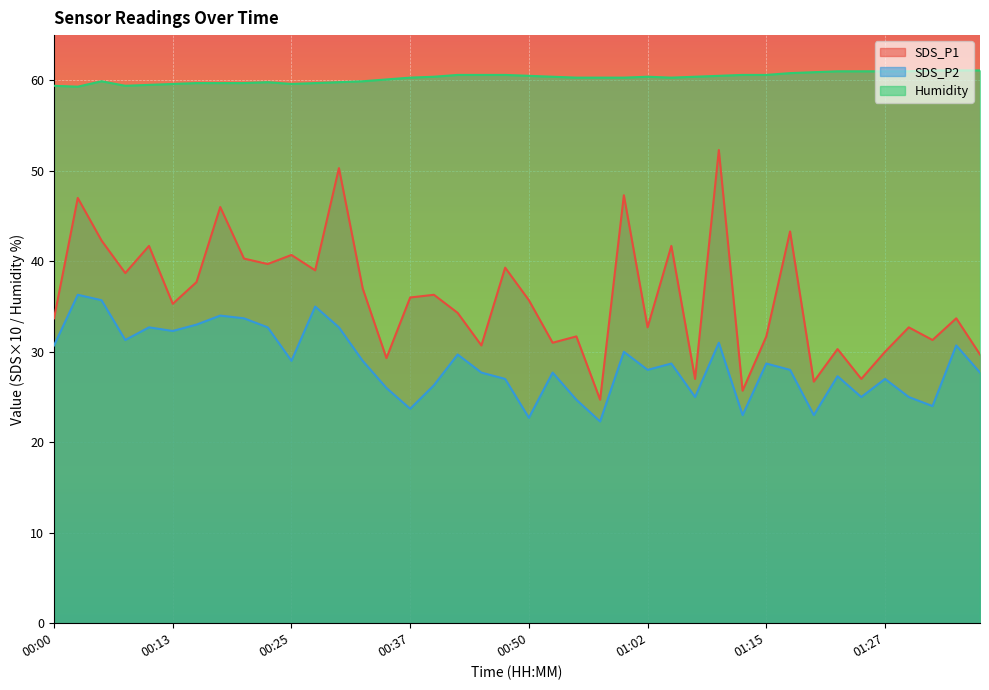

How many data points does each series have?

40